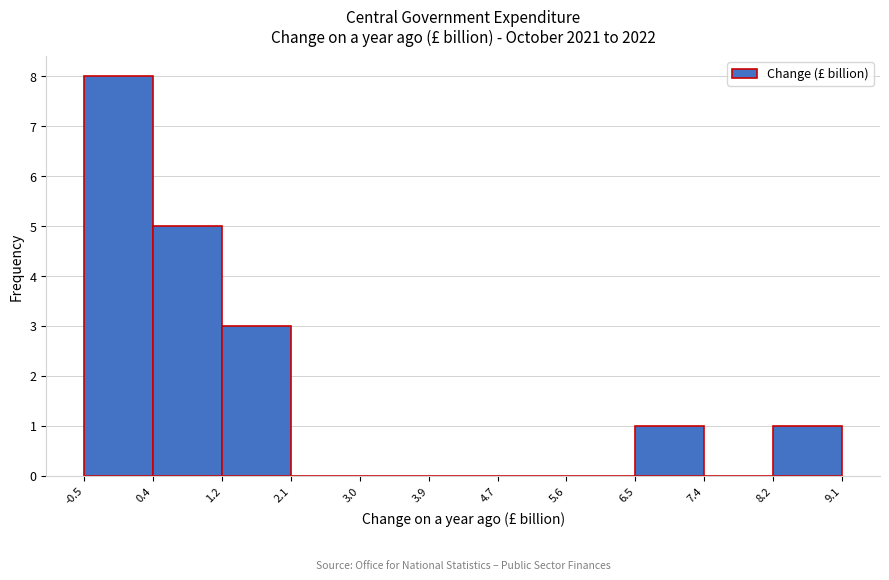

Reading left to right, transcribe this chart: for each bar, give the range it covers on the x-axis and its height. The values are not printed on the chart, so give them approximately, as read against the axis.

-0.5 to 0.4: 8
0.4 to 1.2: 5
1.2 to 2.1: 3
2.1 to 3.0: 0
3.0 to 3.9: 0
3.9 to 4.7: 0
4.7 to 5.6: 0
5.6 to 6.5: 0
6.5 to 7.4: 1
7.4 to 8.2: 0
8.2 to 9.1: 1